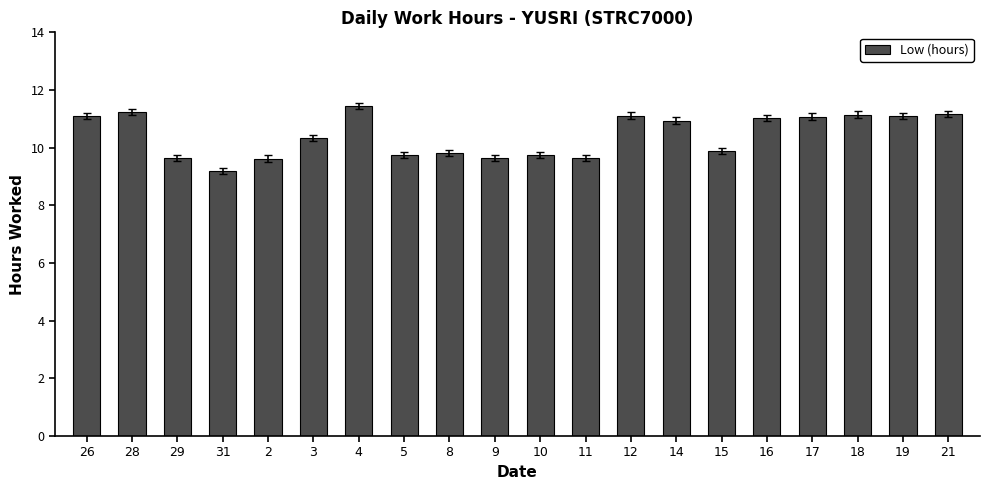

What is the change in value from 9 to 15?

+0.2